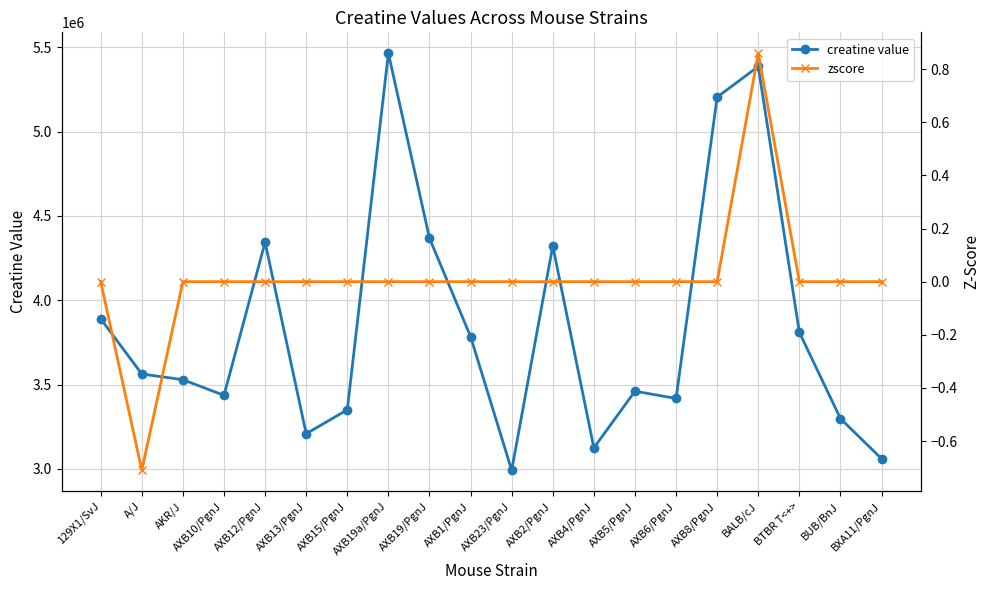

List the series in order of their peak value, lowest first.

zscore, creatine value